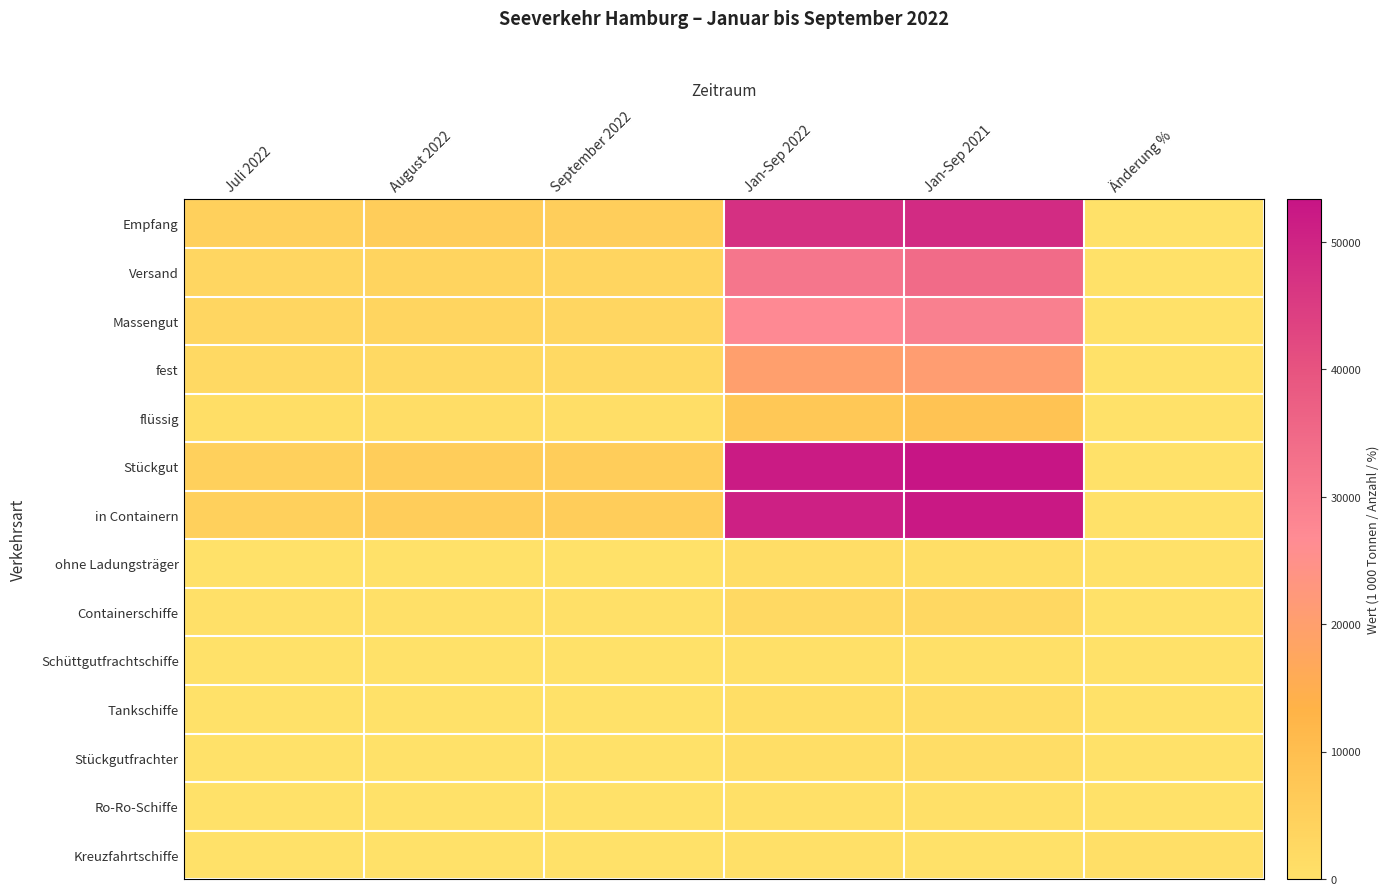

What is the spread (max minus min) of values at Juli 2022?

4959.7